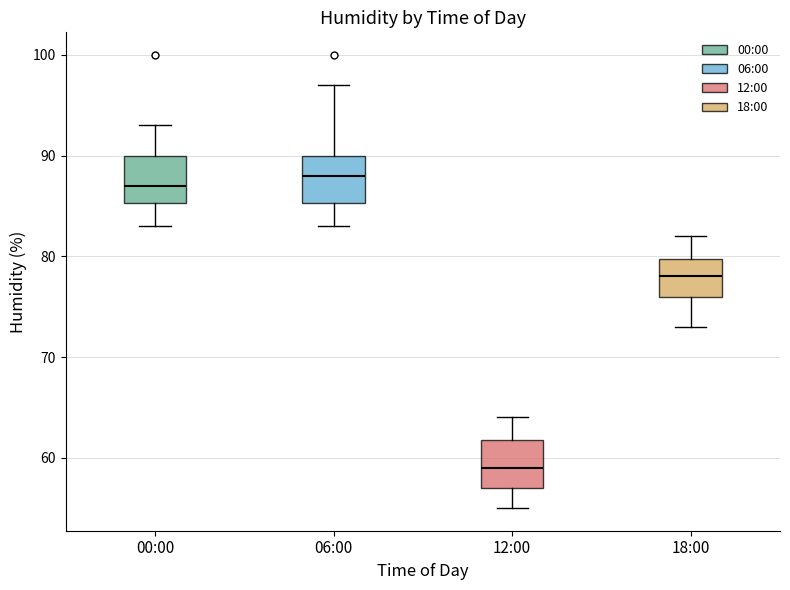

Reading left to right, read every box against the y-axis: the position of its median line, the range the box covers, and the ends of its whiskers. The values are not printed on the chart, so give them approximately, as read against the axis.

00:00: median 87, box 85 to 90, whiskers 83 to 93
06:00: median 88, box 85 to 90, whiskers 83 to 97
12:00: median 59, box 57 to 62, whiskers 55 to 64
18:00: median 78, box 76 to 80, whiskers 73 to 82